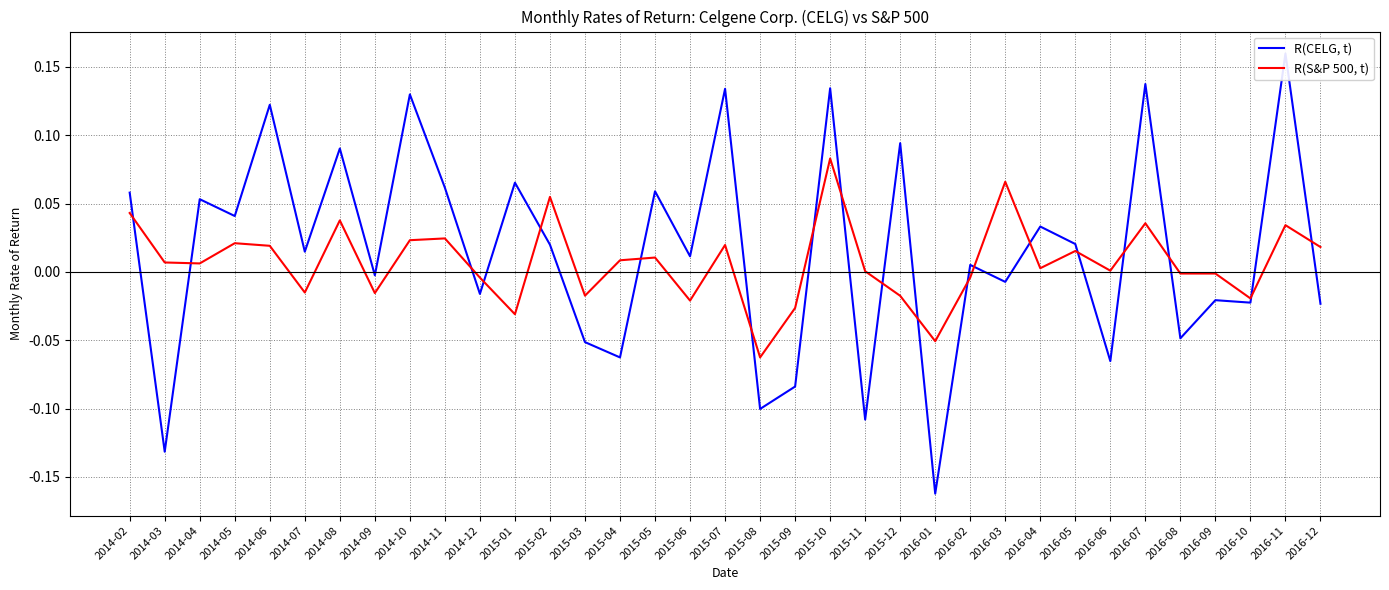

True or false: R(CELG, t) has more than 1 interior local peaks.

True